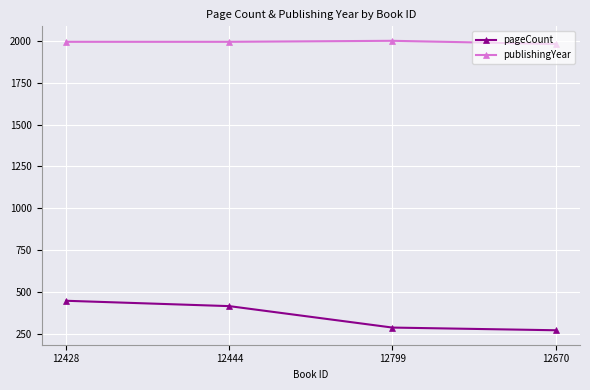

True or false: publishingYear and pageCount intersect in this chart.

False